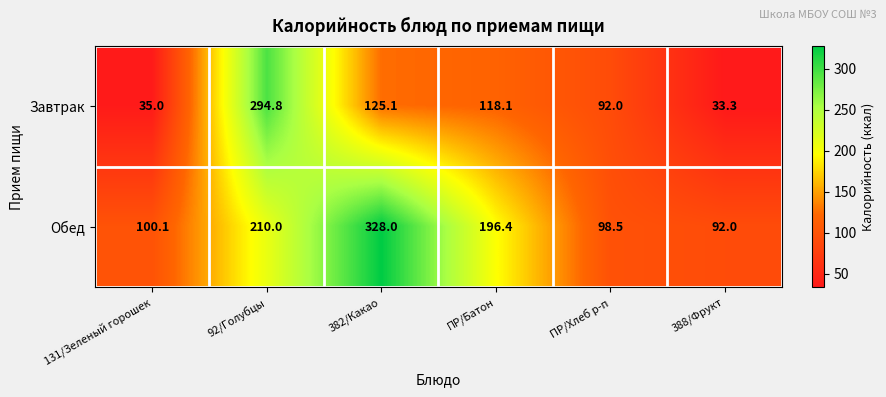

What is the minimum value for Завтрак?

33.3